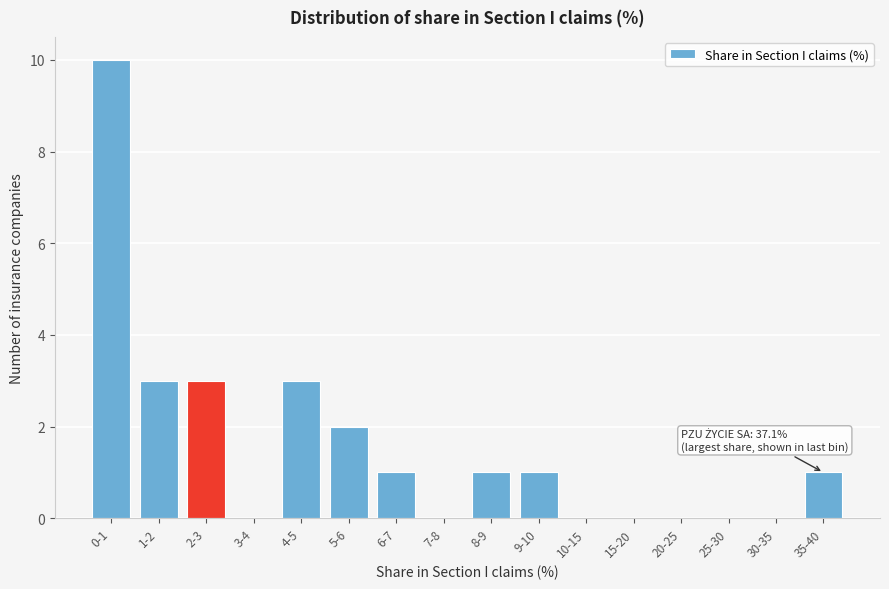

Reading left to right, list all the values displayed in this chart.

0-1=10	1-2=3	2-3=3	3-4=0	4-5=3	5-6=2	6-7=1	7-8=0	8-9=1	9-10=1	10-15=0	15-20=0	20-25=0	25-30=0	30-35=0	35-40=1